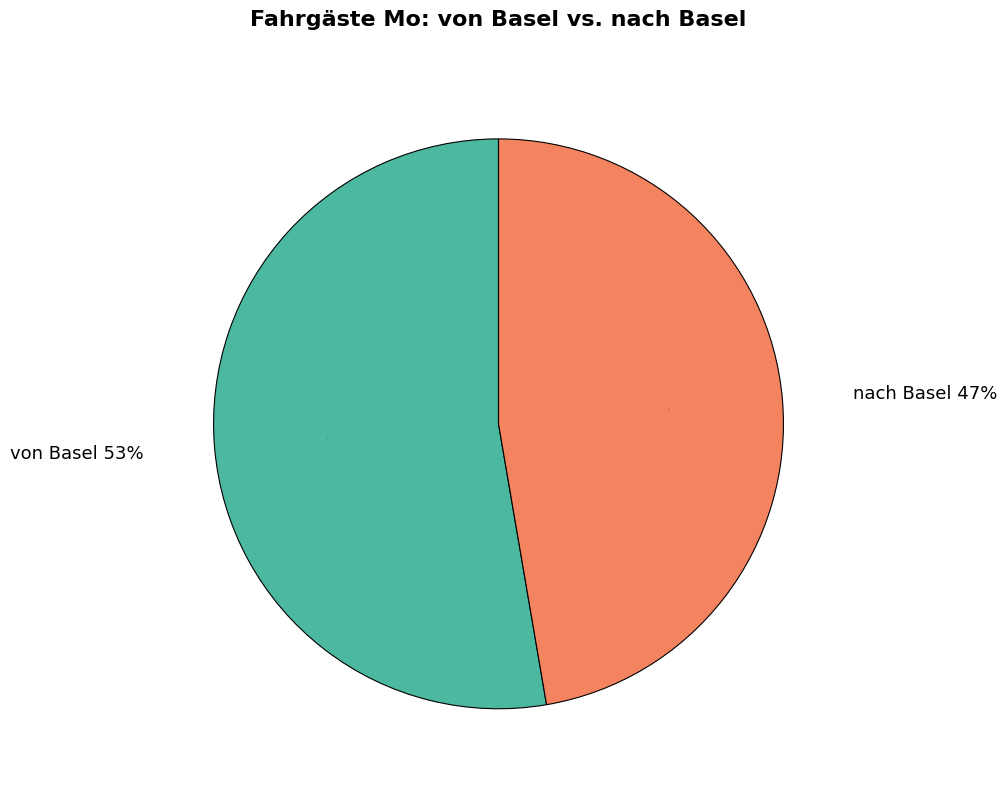

Does von Basel account for over 50% of the chart?

Yes